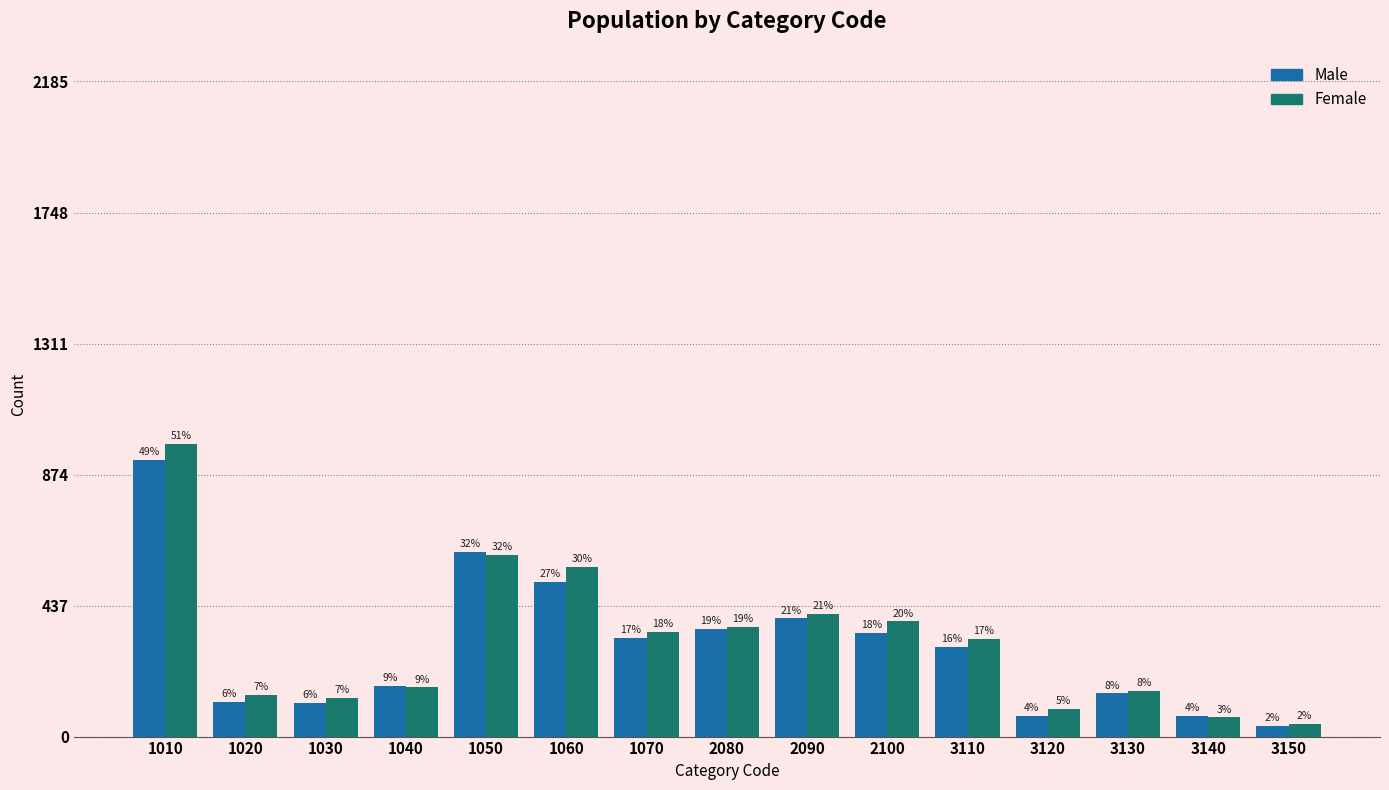

Does the chart contain any negative values?

No